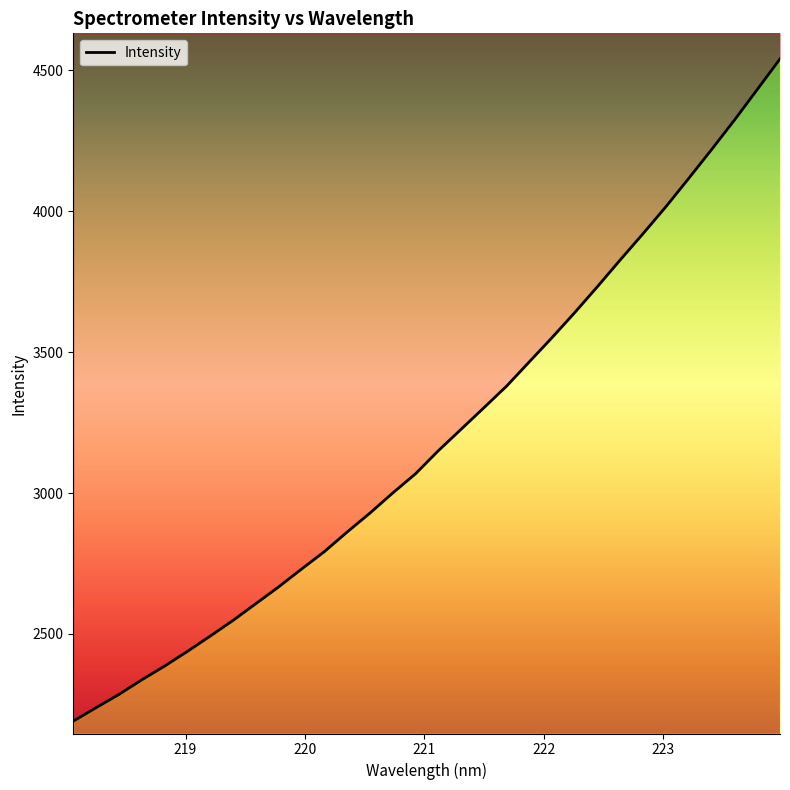

What is the value of the 14th point from the left?

2928.7